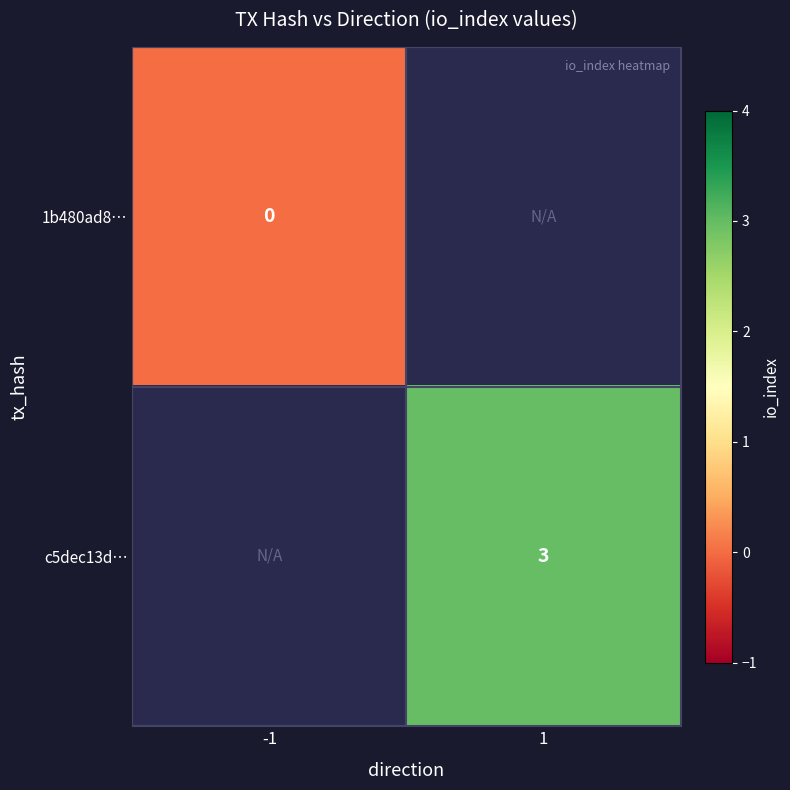

The value of c5dec13d… at 1 is 3. True or false?

True